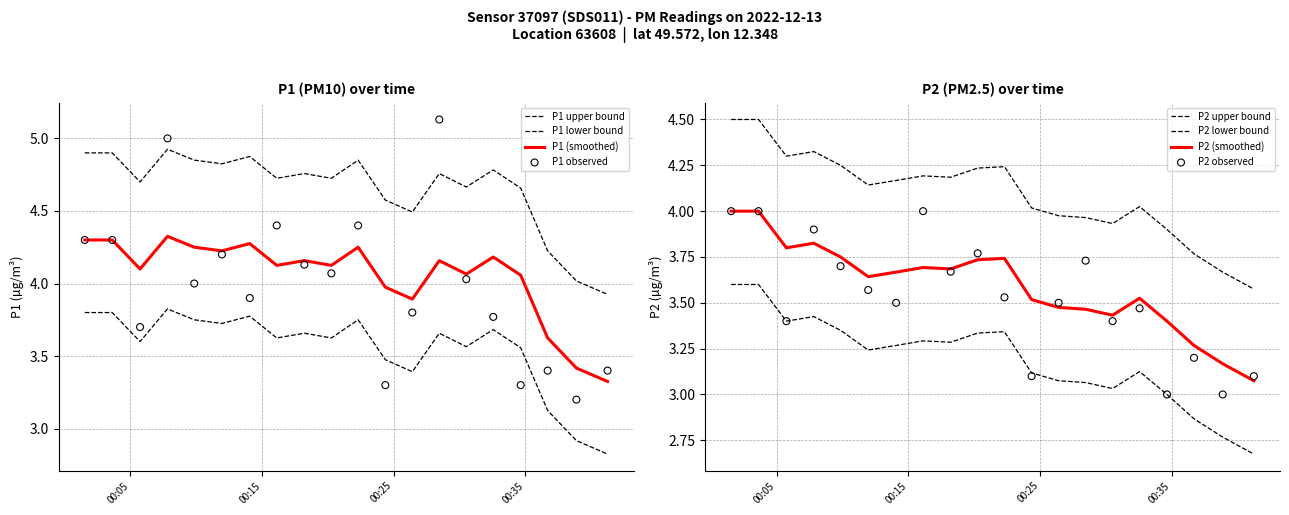

Which series has the largest total across all categories?

P1